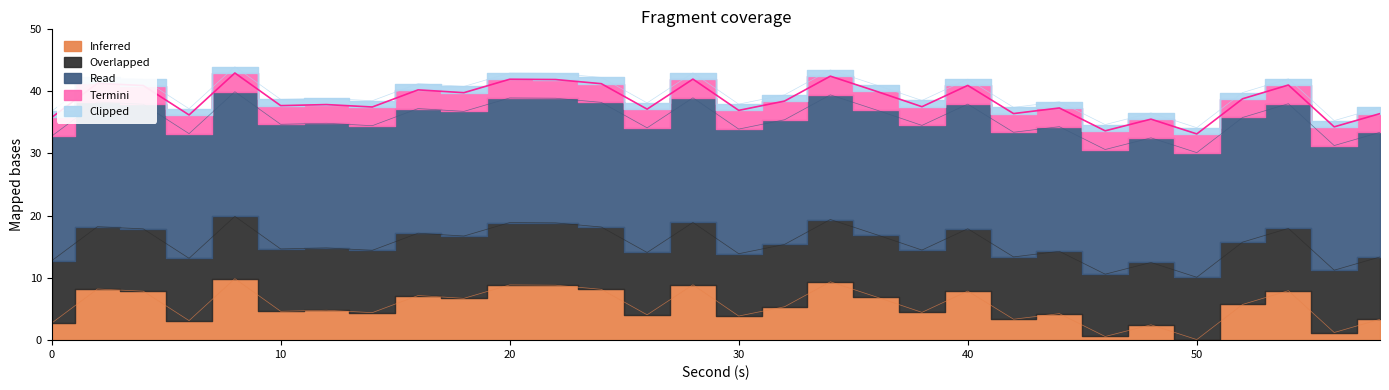

At which category does Read reach its first local valley?

6